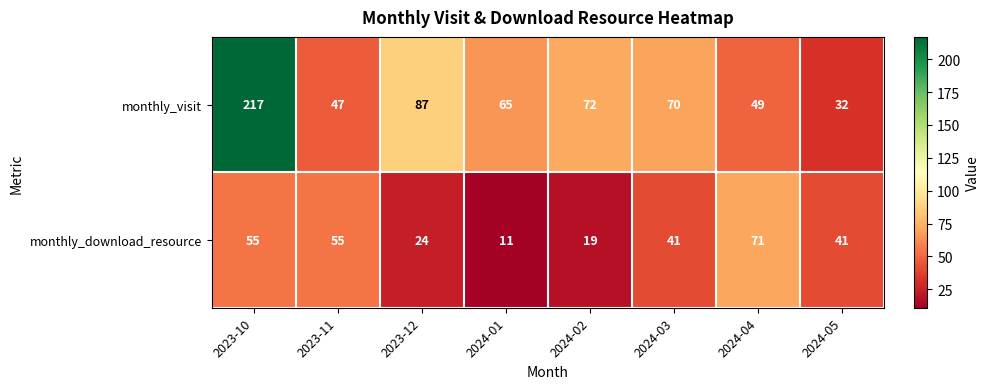

Which series has the largest total across all categories?

monthly_visit